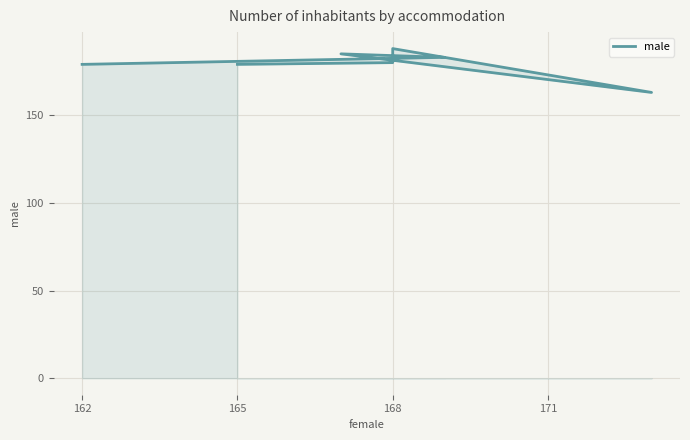

What is the sum of all values?

1257